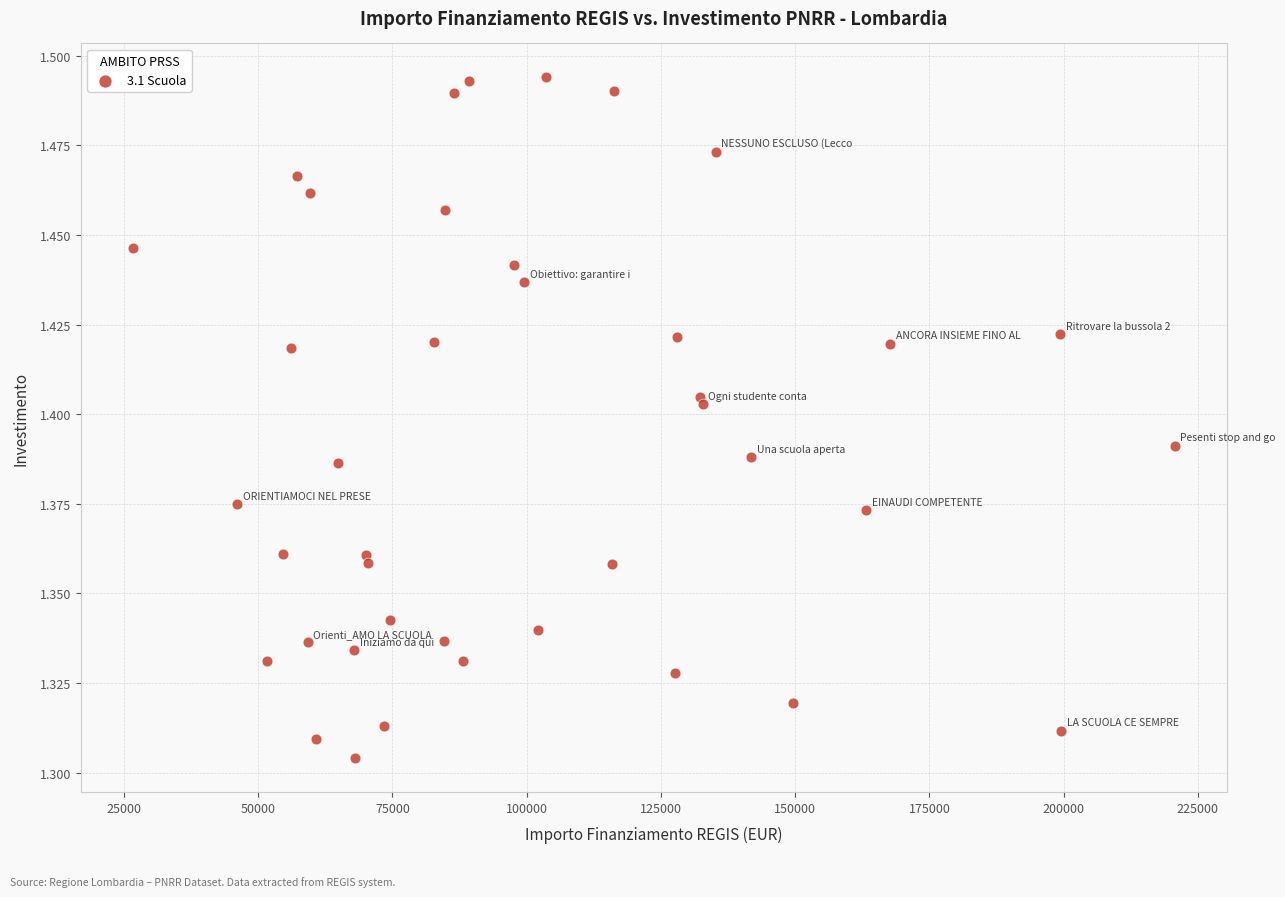

What is the range of X values (max minus min)?

193933.1